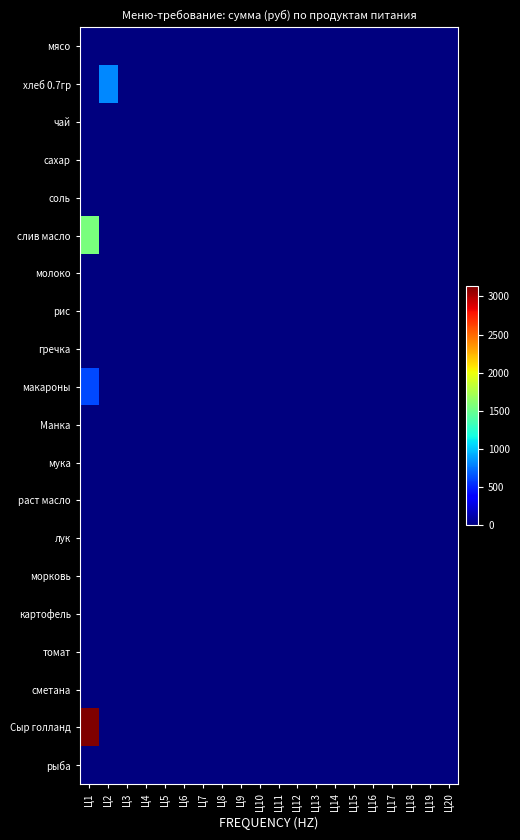

Rank the series by their maximum value, from lowest to highest.

мясо, чай, сахар, молоко, рис, гречка, Манка, мука, раст масло, лук, морковь, картофель, томат, сметана, рыба, соль, макароны, хлеб 0.7гр, слив масло, Сыр голланд